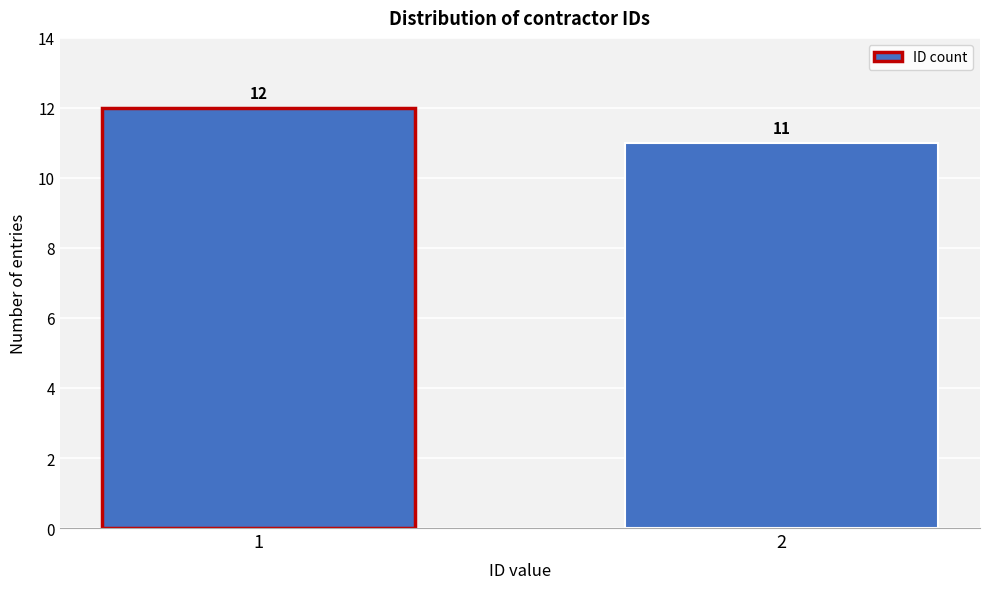

Reading left to right, list all the values displayed in this chart.

1=12	2=11